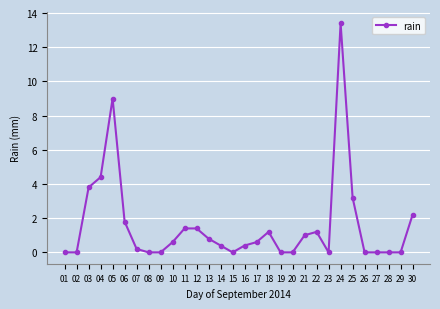

What is the greatest value displayed?

13.4